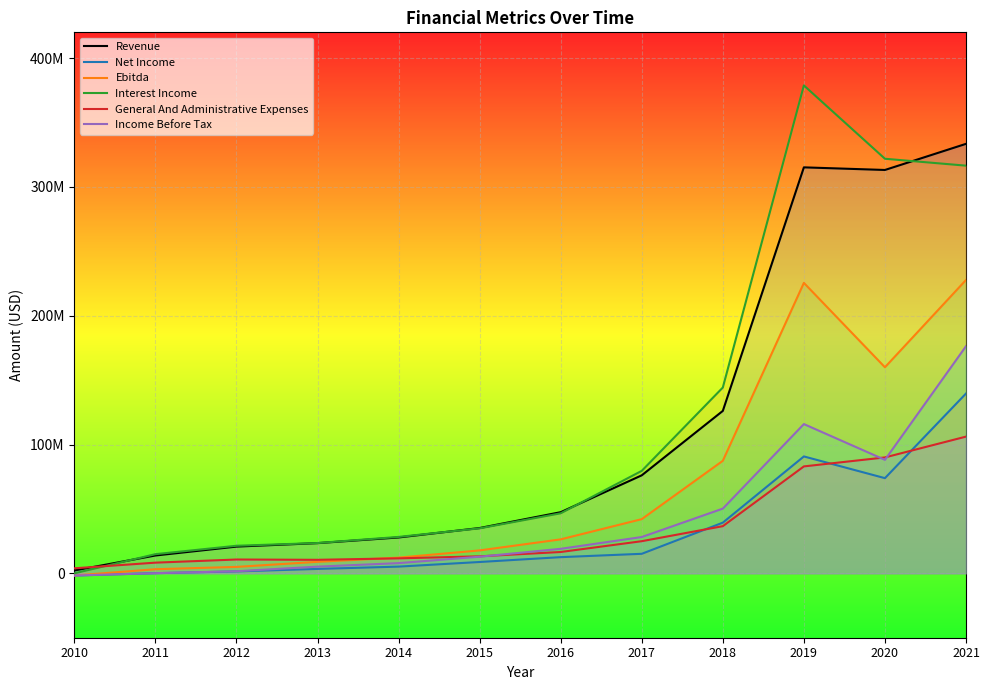

How many values in the General And Administrative Expenses series are below 16553000?

6